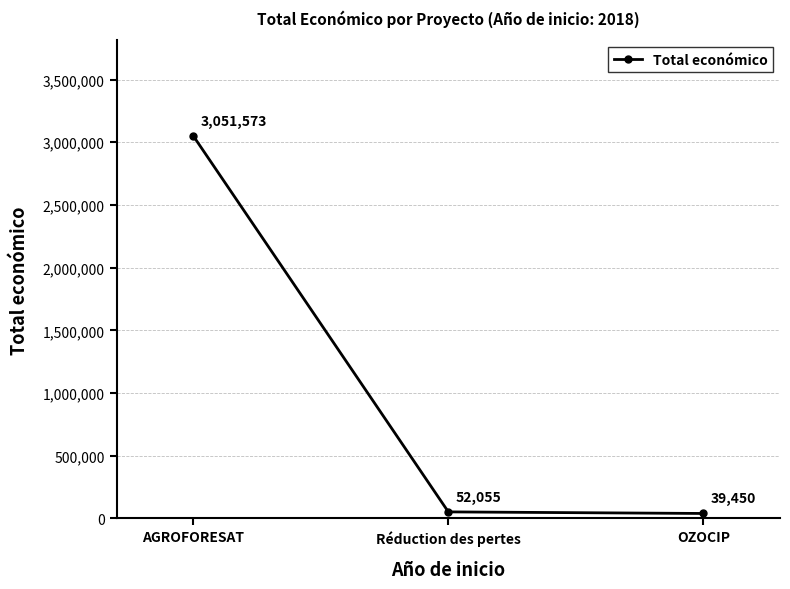

At which label is the value closest to 1545511?

Réduction des pertes